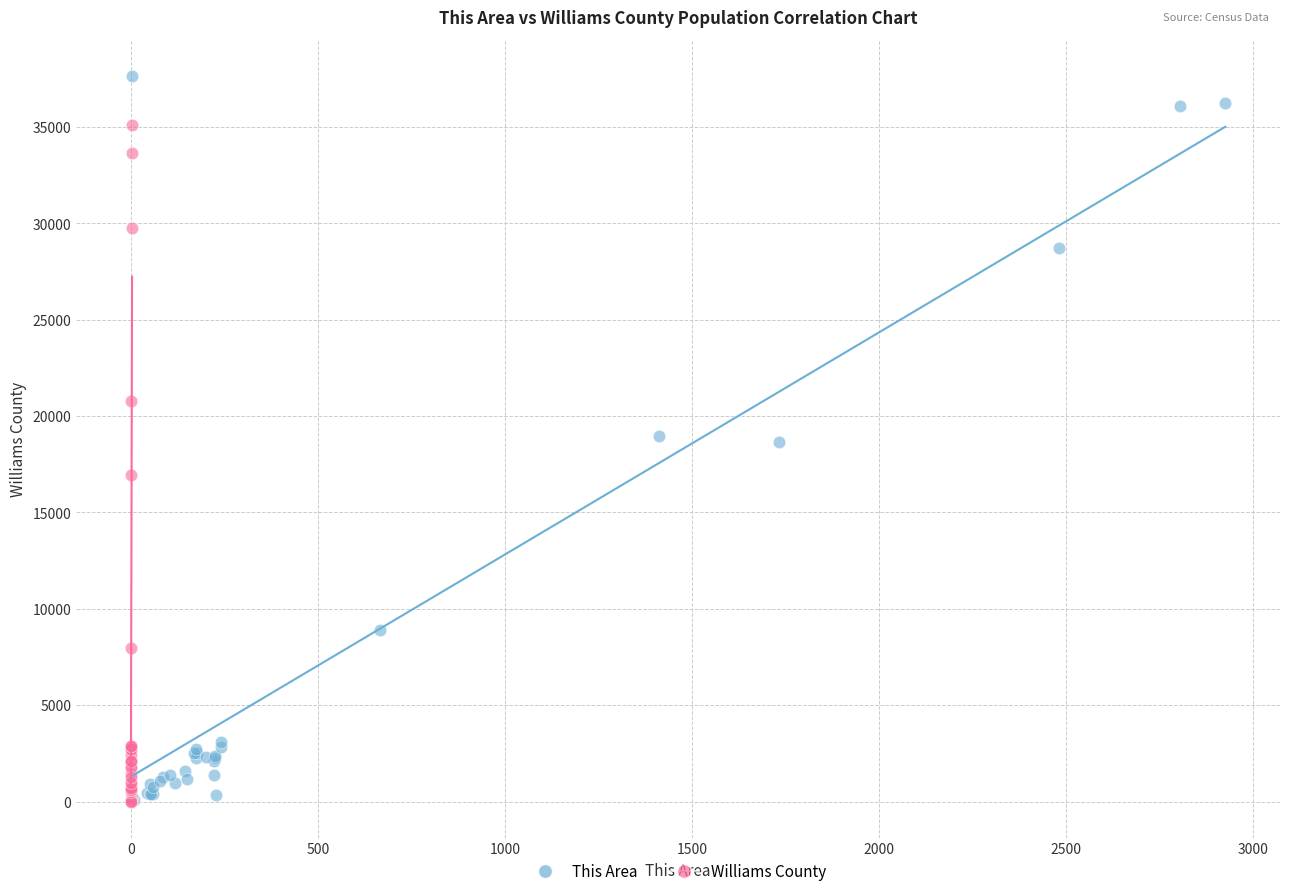

Which series contains the highest Y value?

This Area